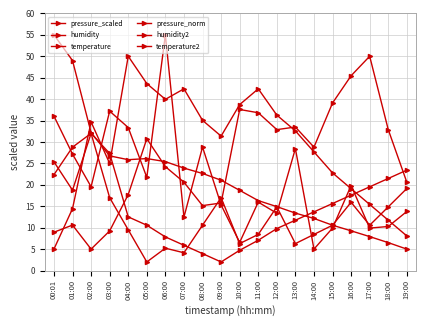

What is the approximate value of humidity at 00:01?

5.0